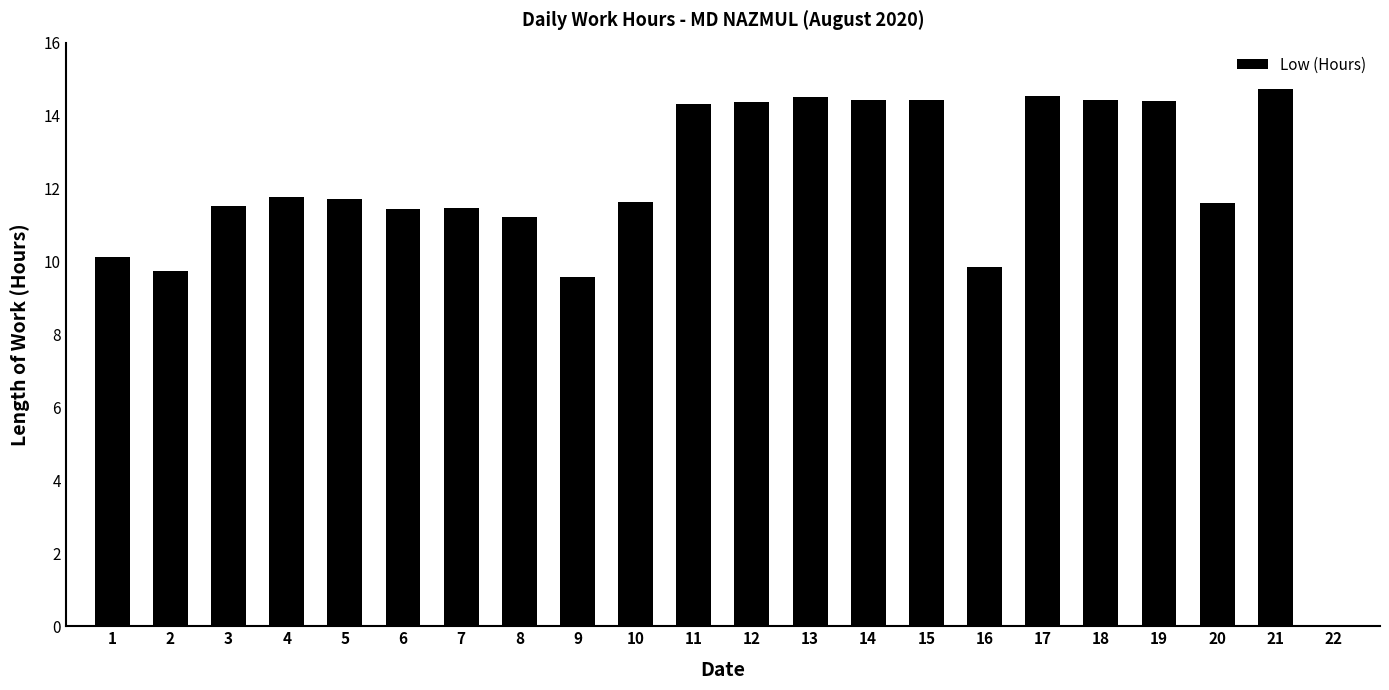

What is the greatest value displayed?

14.7